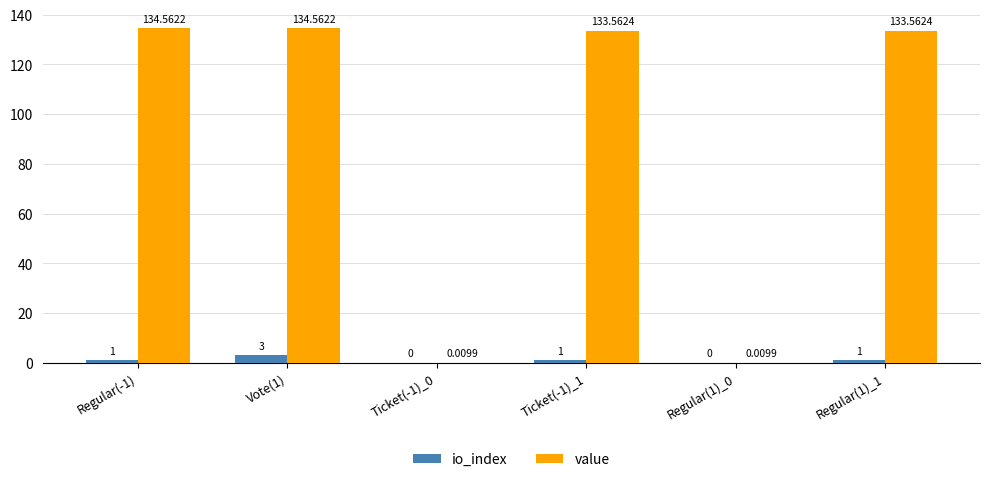

Are the bars grouped side by side (vs. stacked)?

Yes